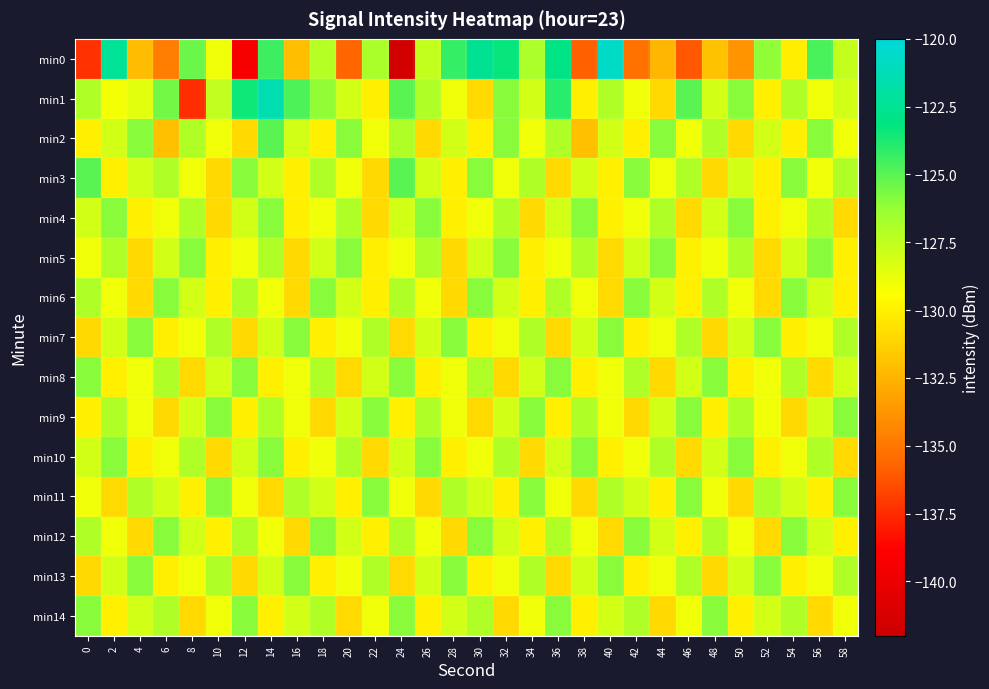

How many data points does each series have?

30